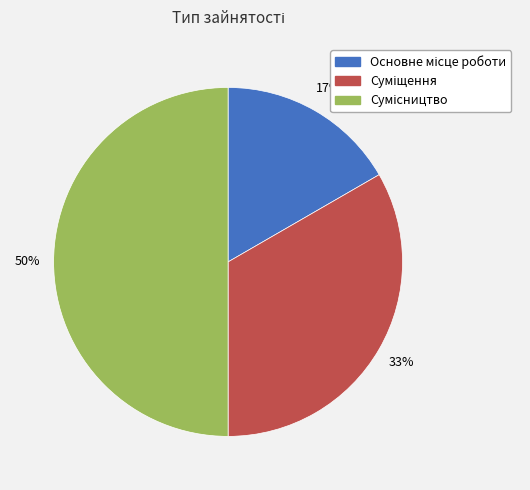

To the nearest percent, what is the difference between the largest and smallest slice percentages?

33%